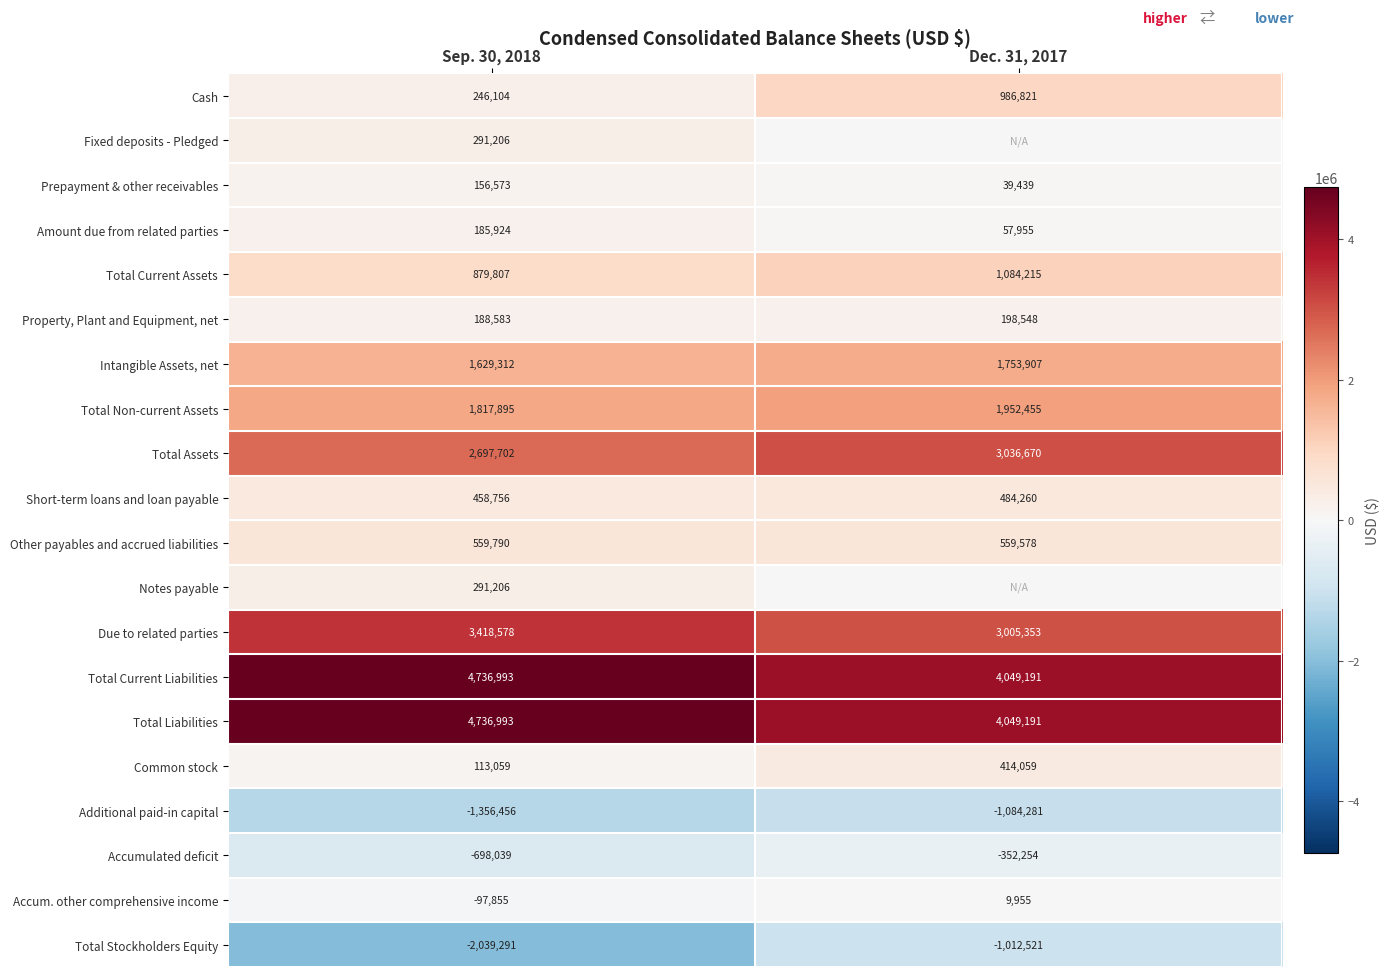

What is the spread (max minus min) of values at Sep. 30, 2018?

6776284